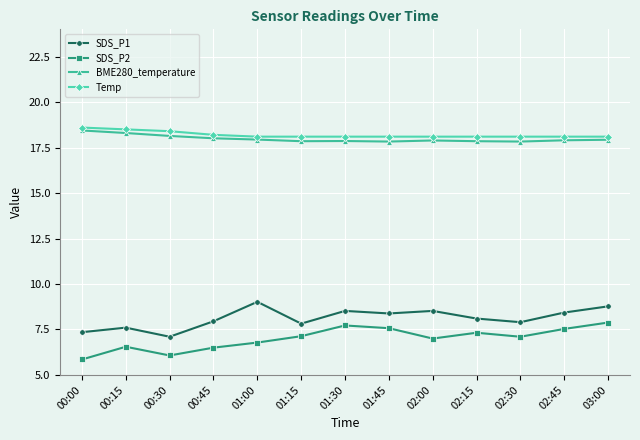

True or false: SDS_P1 and SDS_P2 cross at least once.

False